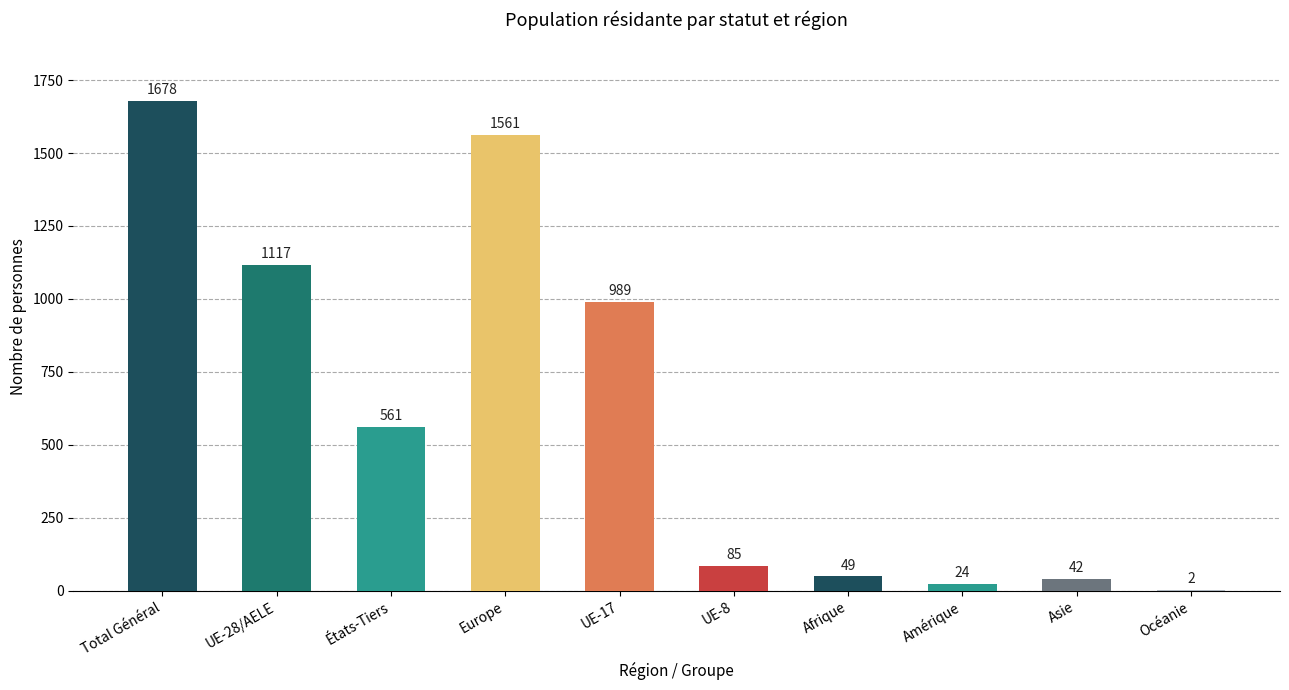

What is the average value?

611